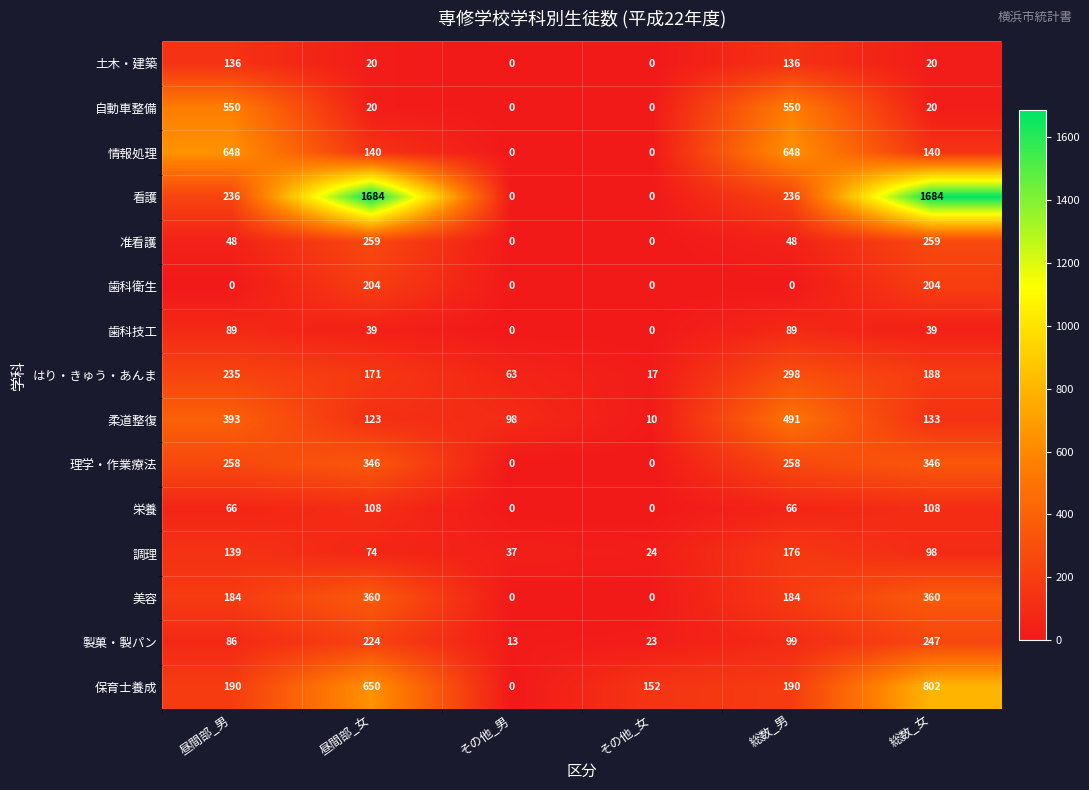

How many values in 土木・建築 are above zero?

4